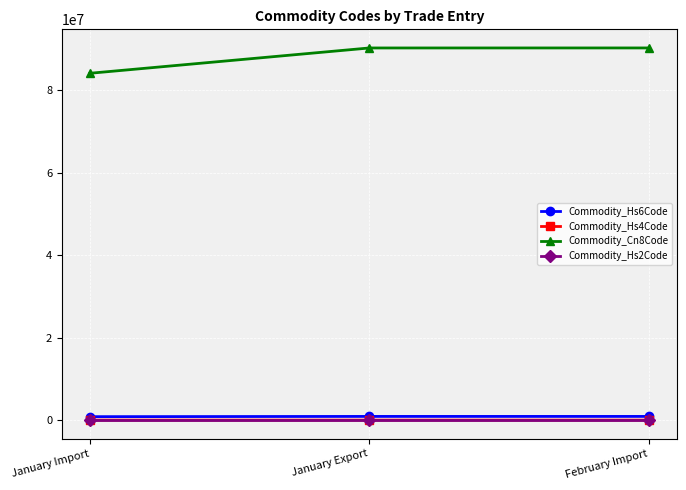

Which series has the widest spread of values?

Commodity_Cn8Code